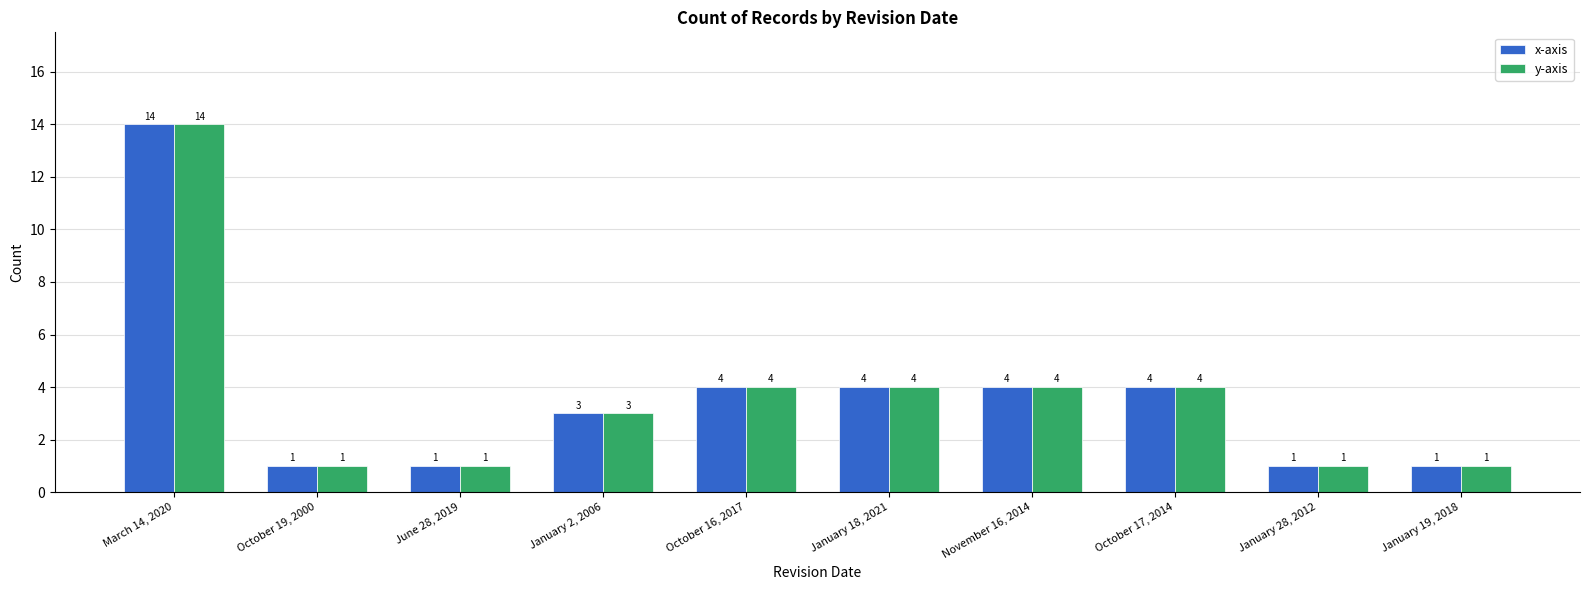

What is the difference between the maximum and minimum values in the y-axis series?

13